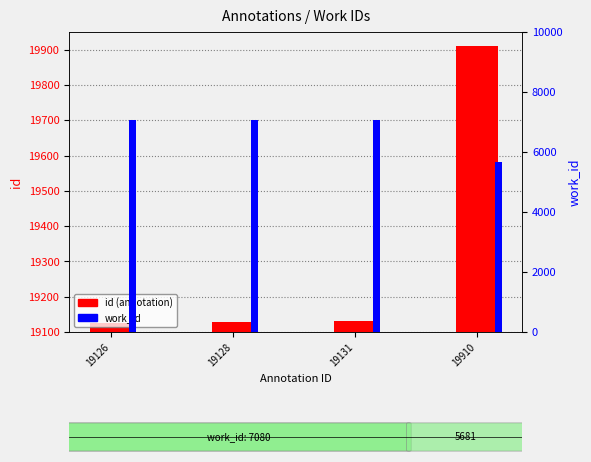

What is the maximum value shown in the chart?

19910